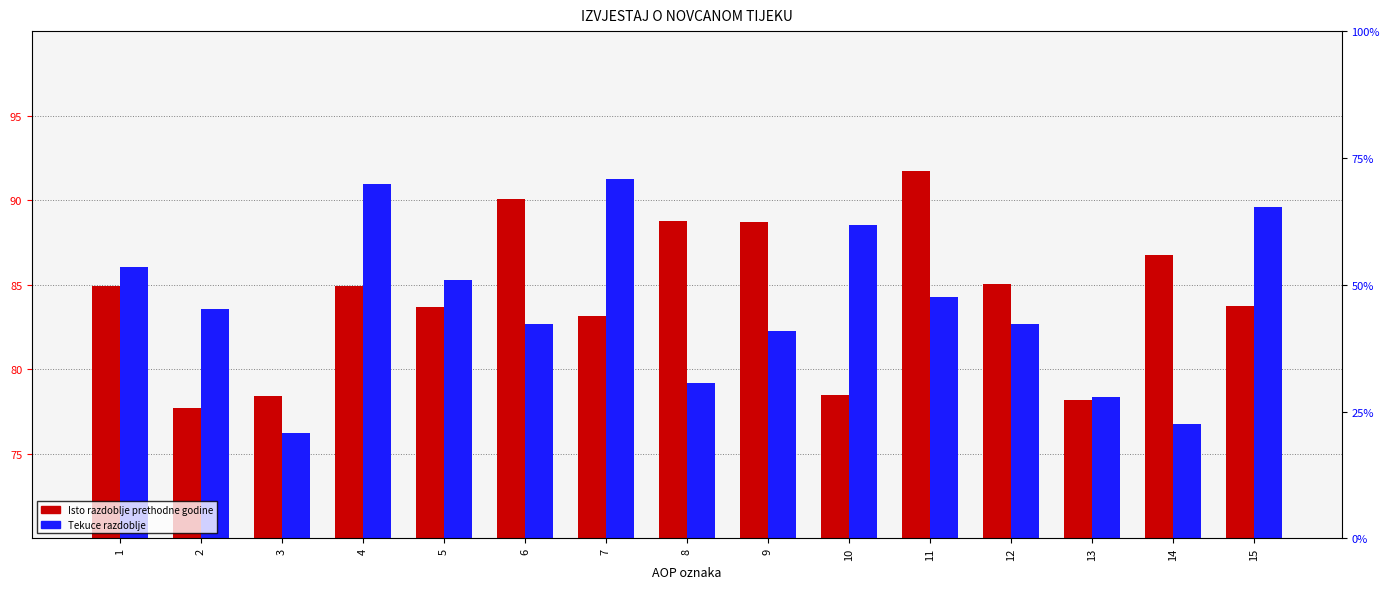

What is the value of the Isto razdoblje prethodne godine bar at the 7th from the left?

83.2